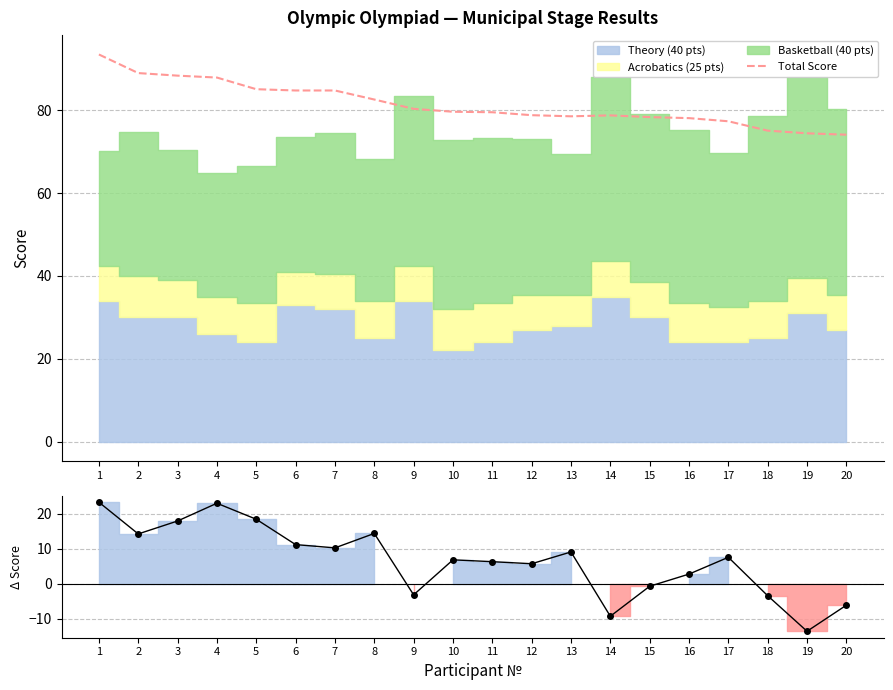

Is it true that Total - Component Sum equals -1.3 at 15?

False